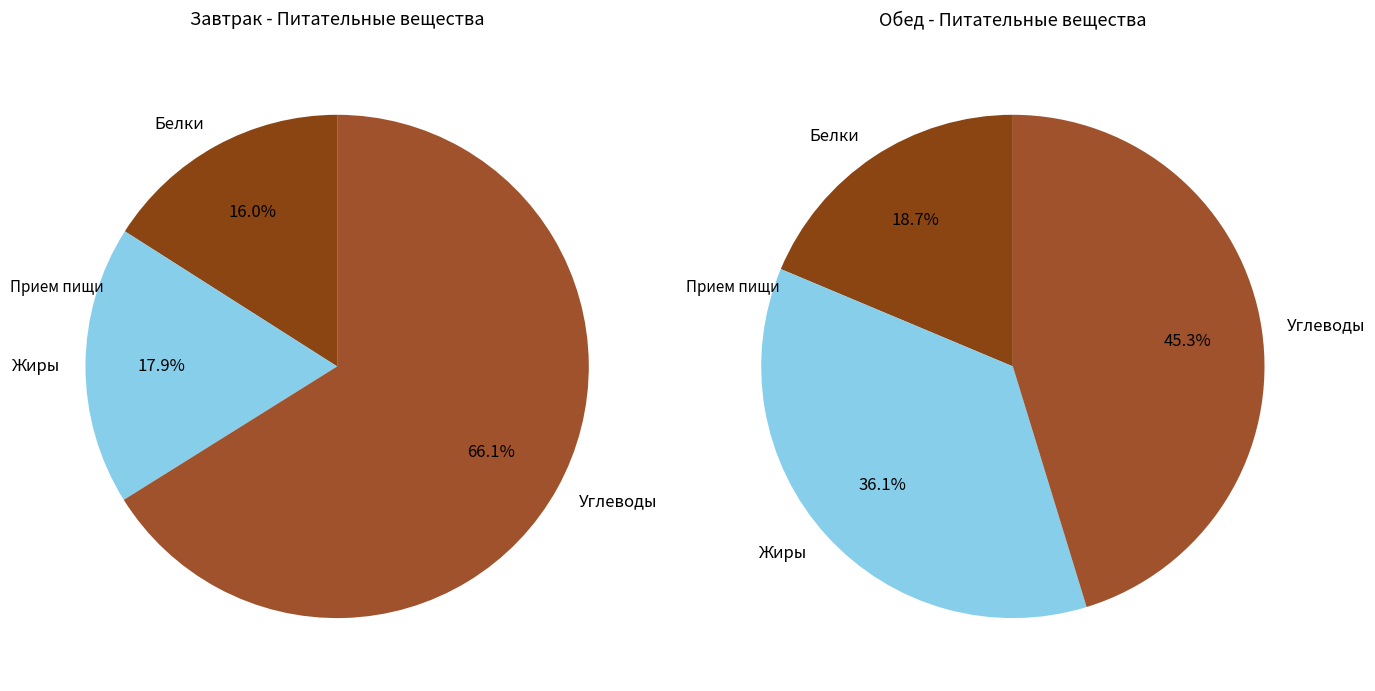

True or false: Углеводы (обед) accounts for 21% of the total.

False